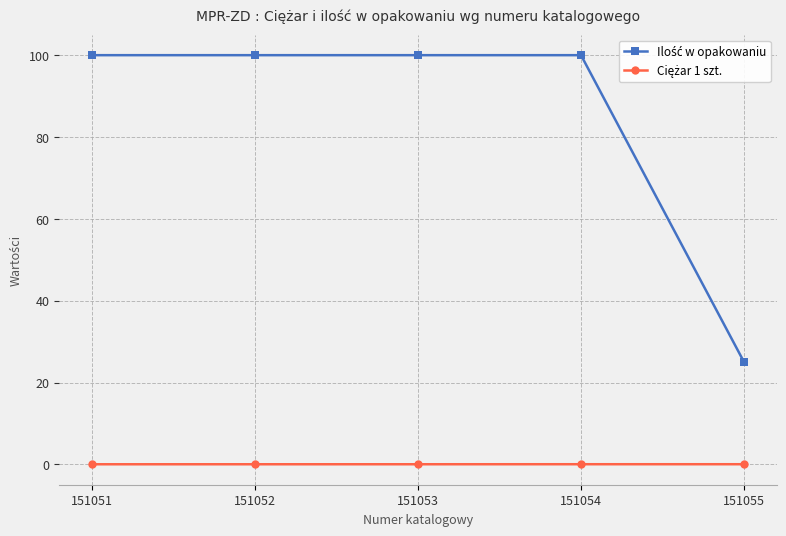

At how many categories does at least one series exceed 52?

4